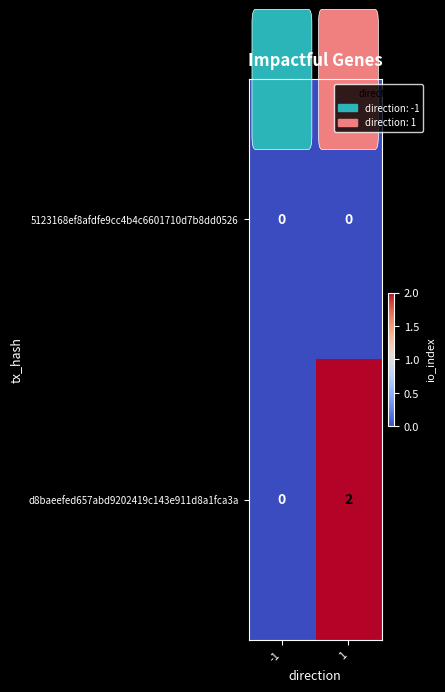

Rank the series by their average value, from lowest to highest.

5123168ef8afdfe9cc4b4c6601710d7b8dd0526, d8baeefed657abd9202419c143e911d8a1fca3a